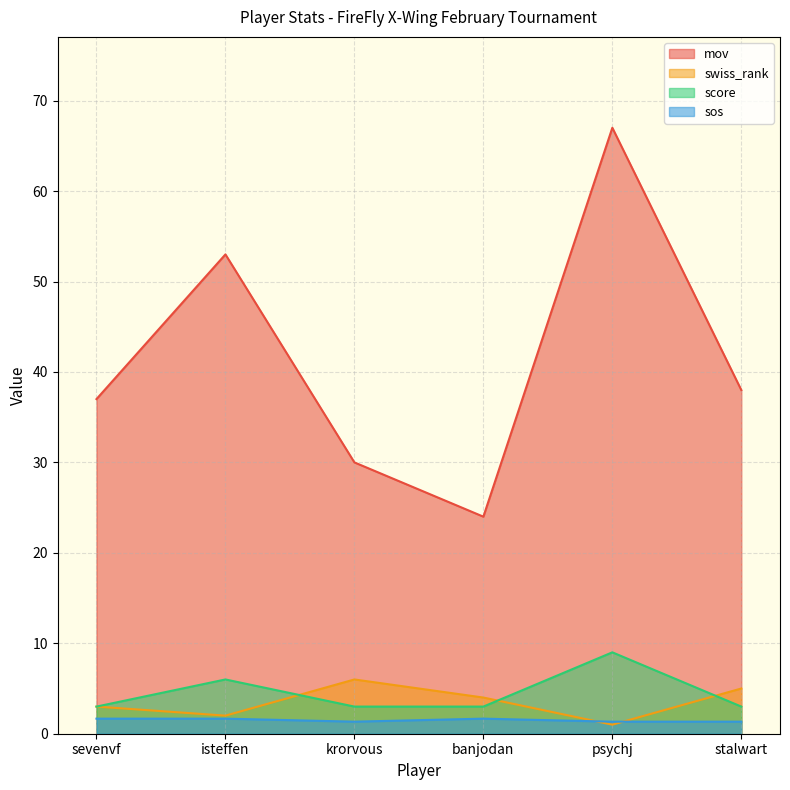

After their last crossing, which series has the higher values: swiss_rank or score?

swiss_rank